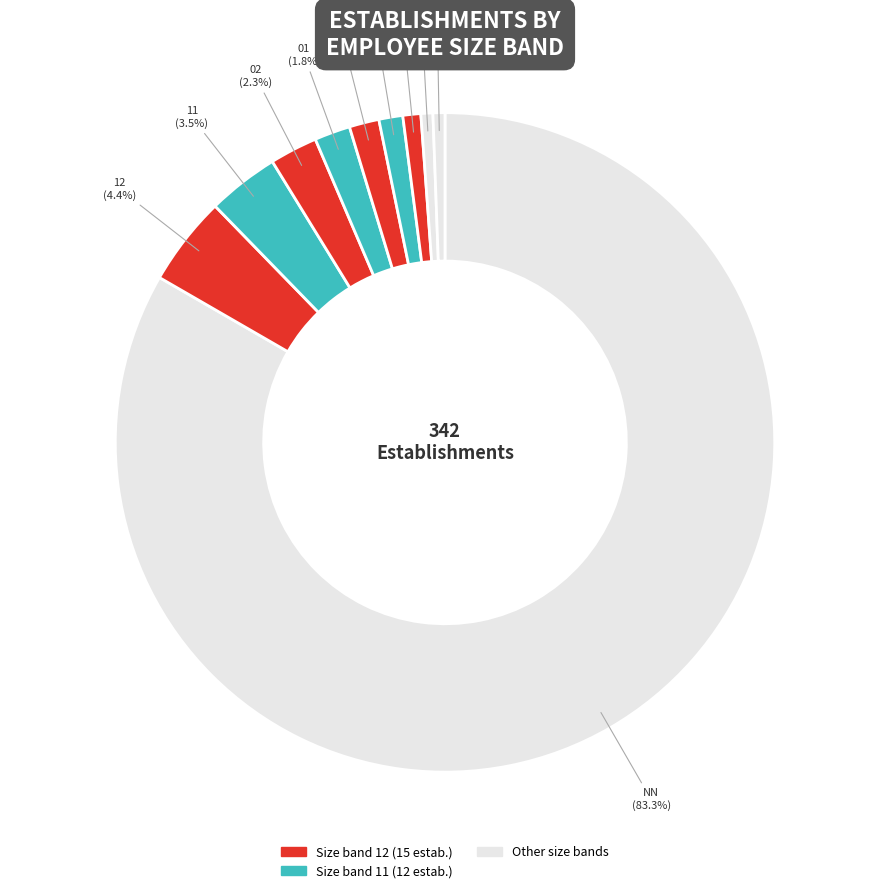

Which category has the smallest portion of the pie?

31